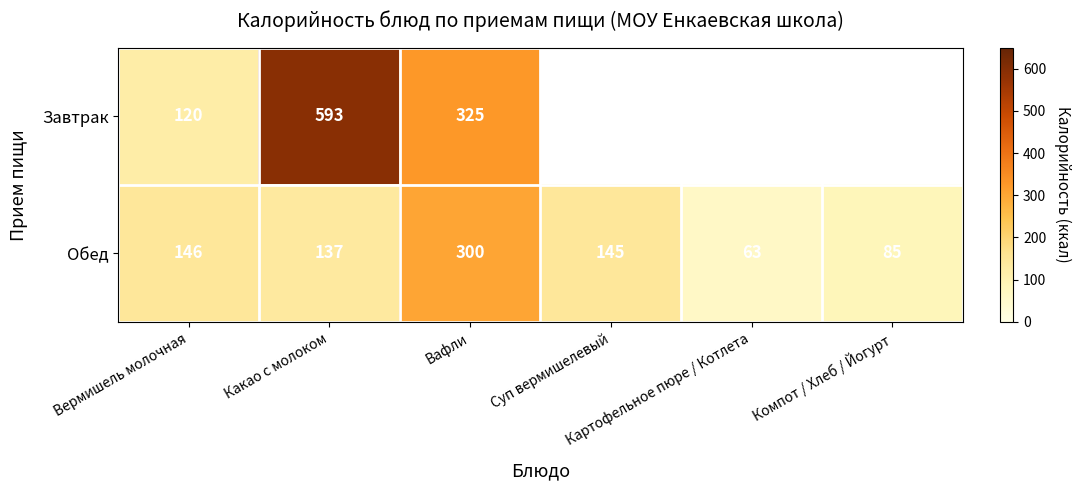

What is the highest value of the Обед series?

300